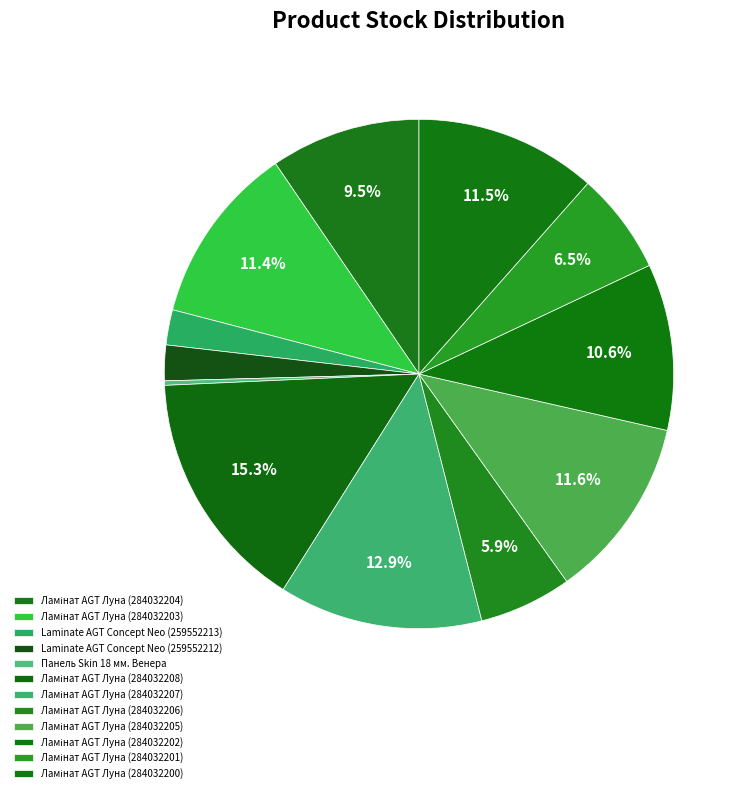

To the nearest percent, what is the difference between the largest and smallest slice percentages?

15%